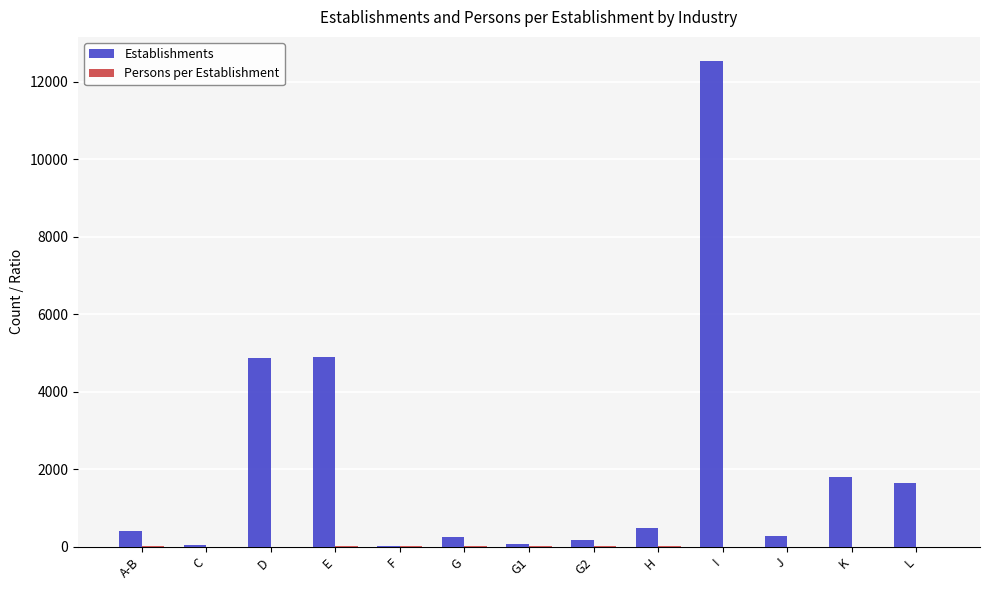

What is the greatest value displayed?

12527.0